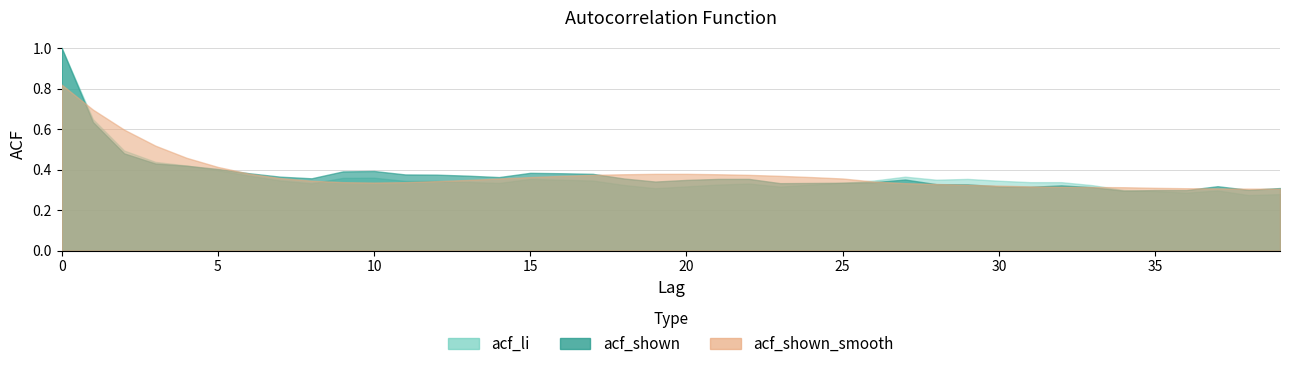

How many interior local peaks does the acf_shown series have?

5